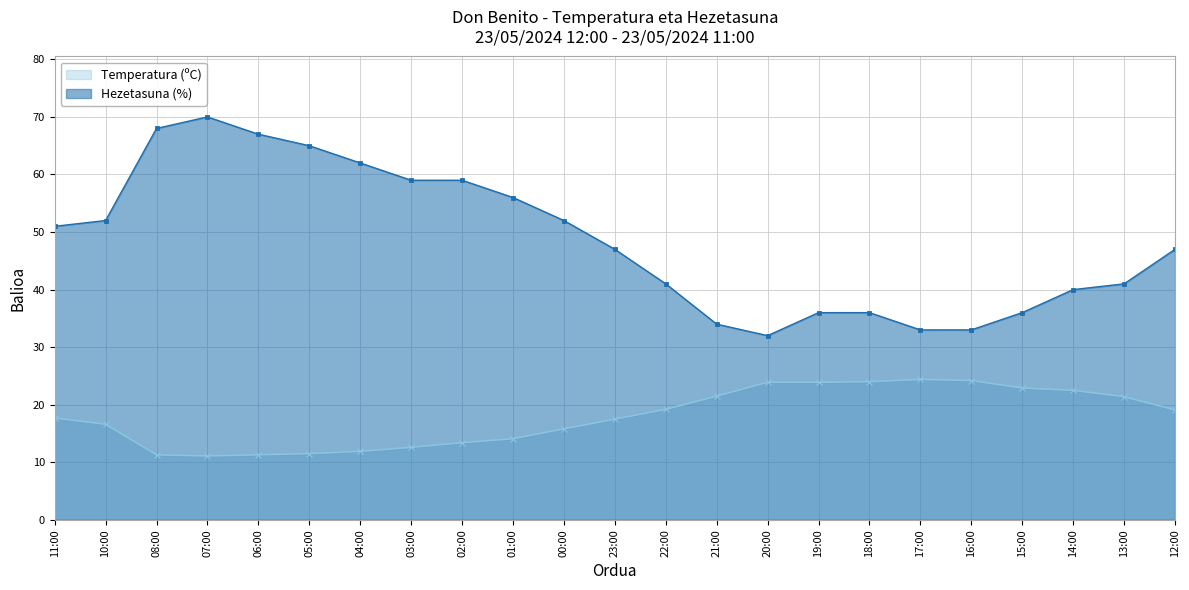

What are all the series names shown in the legend?

Temperatura (ºC), Hezetasuna (%)